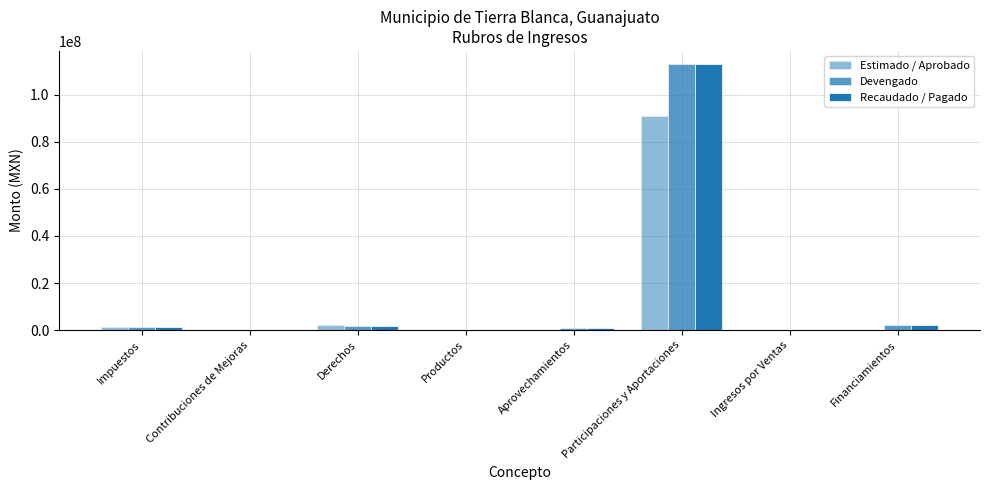

Are the bars grouped side by side (vs. stacked)?

Yes